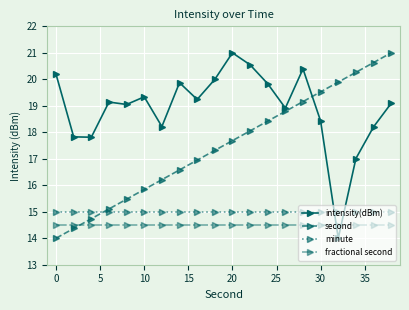

How many series are shown in this chart?

4